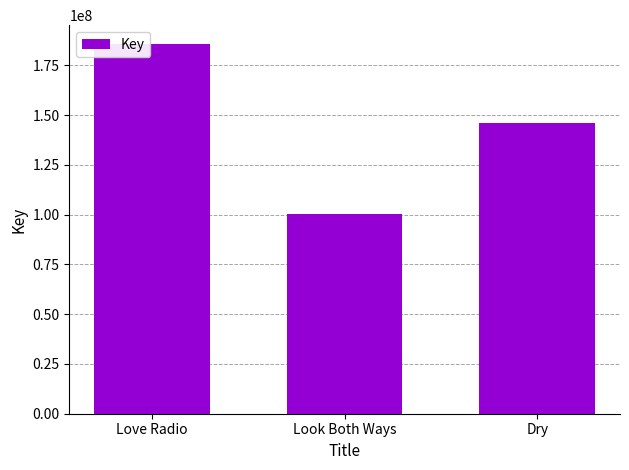

What is the value of the 2nd bar from the left?

100216975